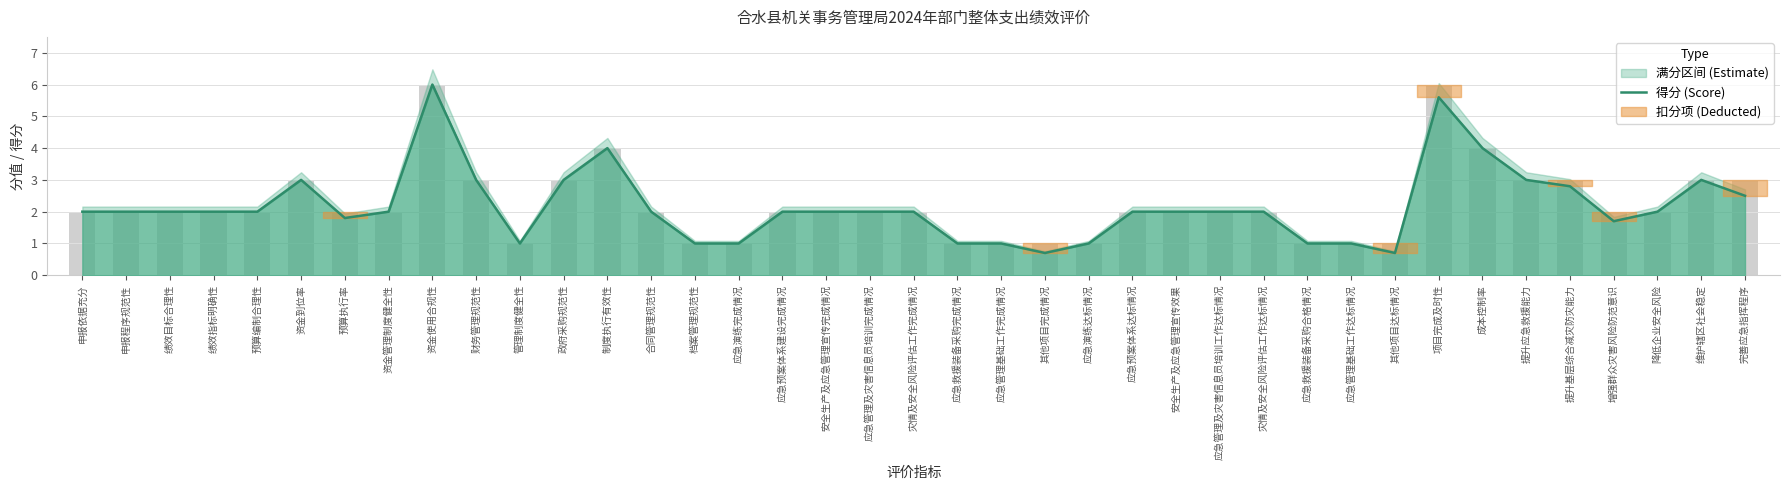

What is the difference between the second highest and minimum values?

4.9